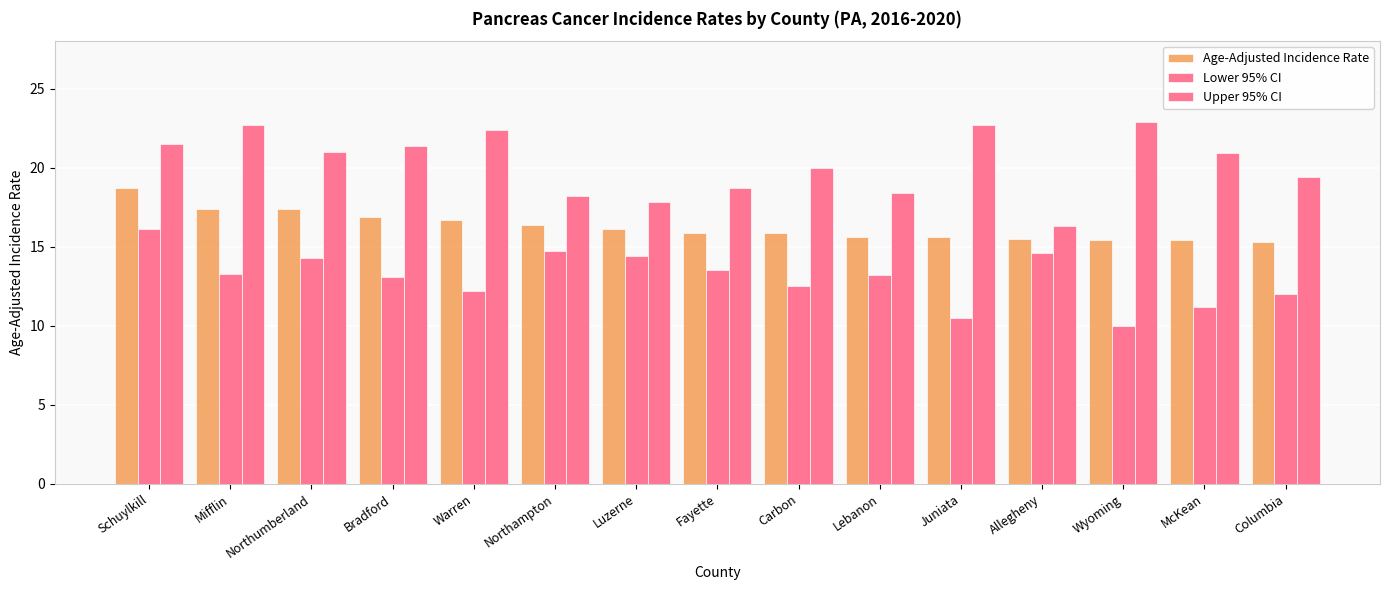

What is the difference between the Age-Adjusted Incidence Rate values at Luzerne and Fayette?

0.2